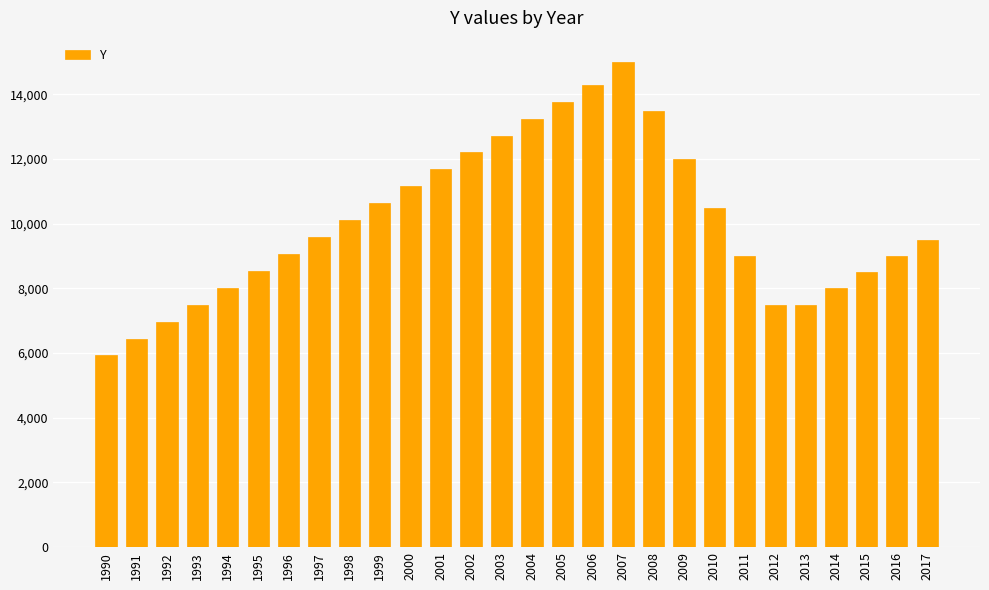

What is the sum of the values at 2005 and 2009?

25776.3